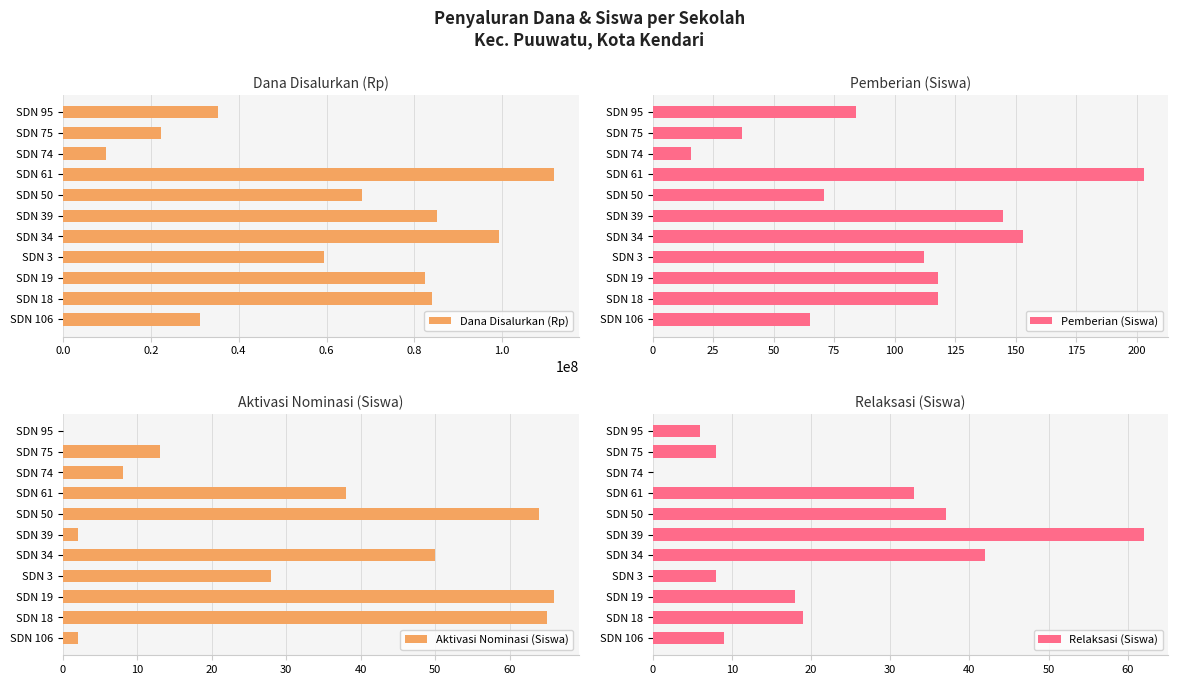

How many data points does each series have?

11